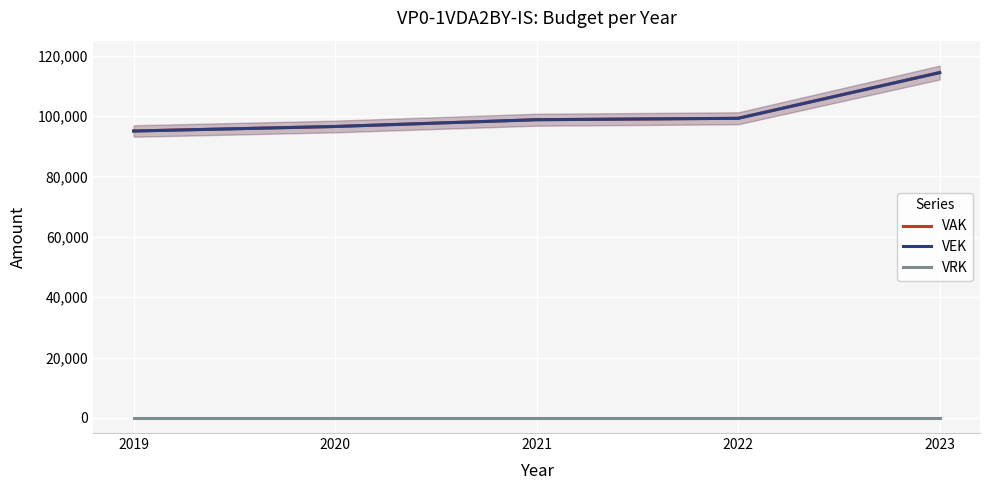

What is the sum of the VEK values at 2023 and 2022?

213702